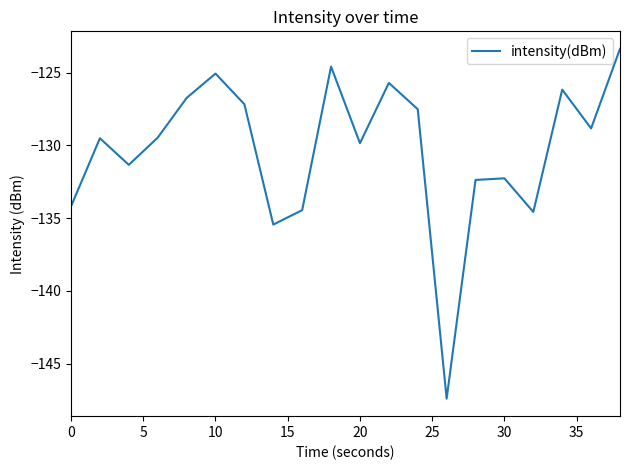

What is the difference between the maximum and minimum values?

24.0